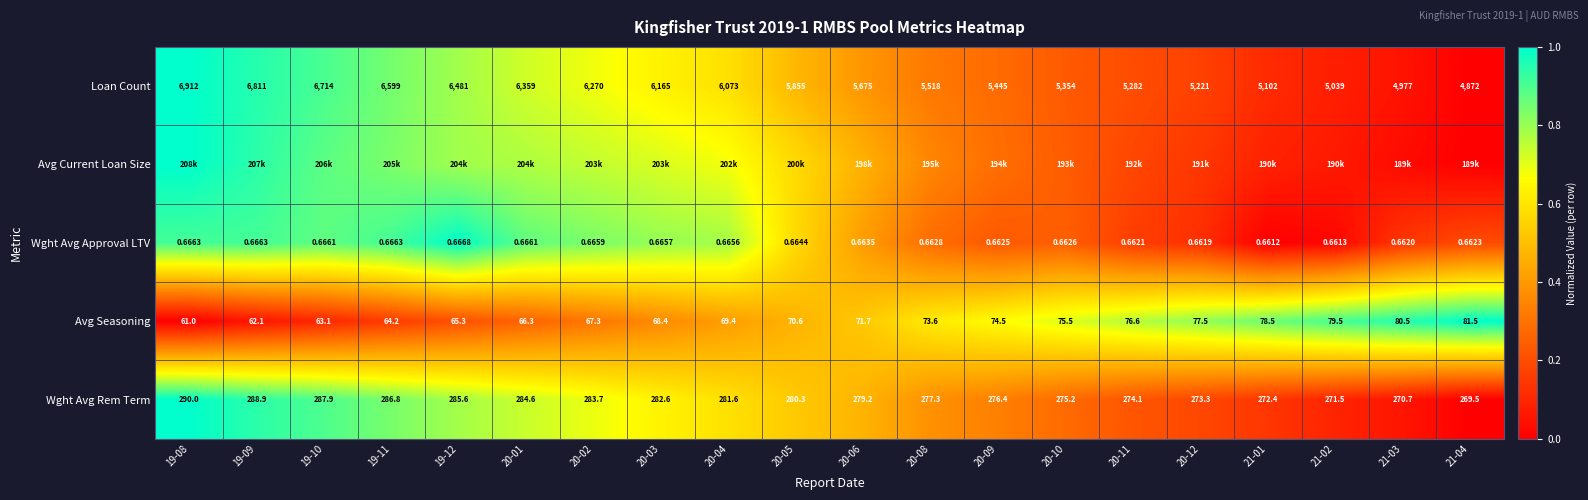

Is the value of Wght Avg Rem Term at 20-02 greater than the value of Avg Seasoning at 21-01?

Yes